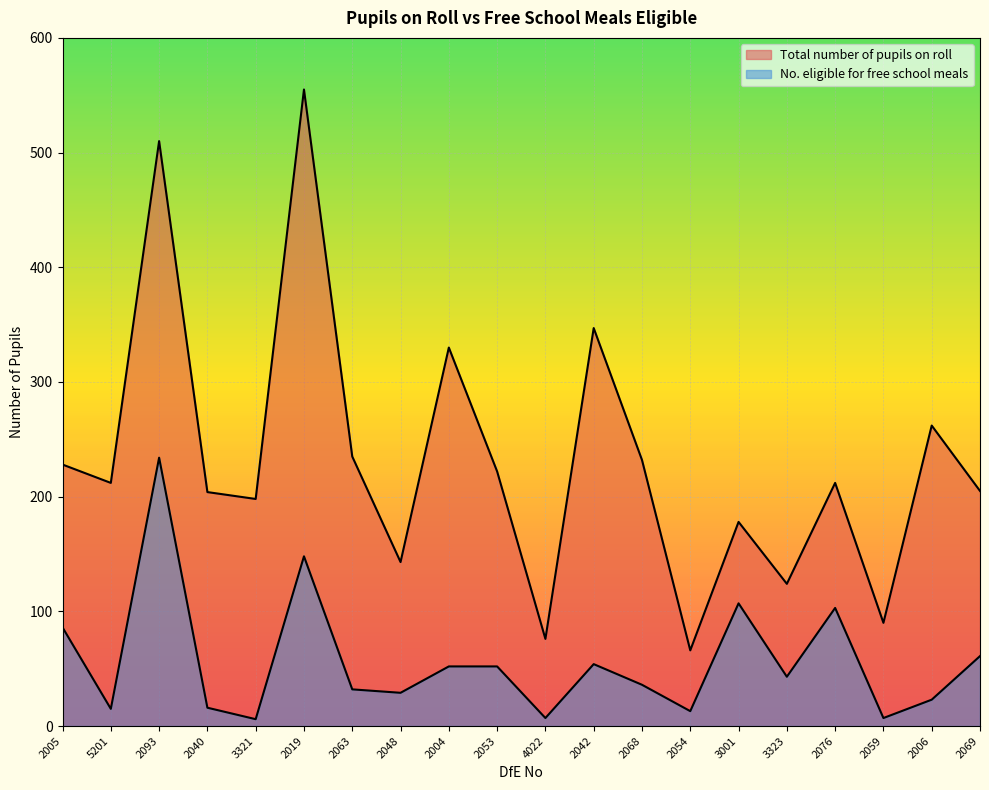

List the series in order of their peak value, lowest first.

No. eligible for free school meals, Total number of pupils on roll